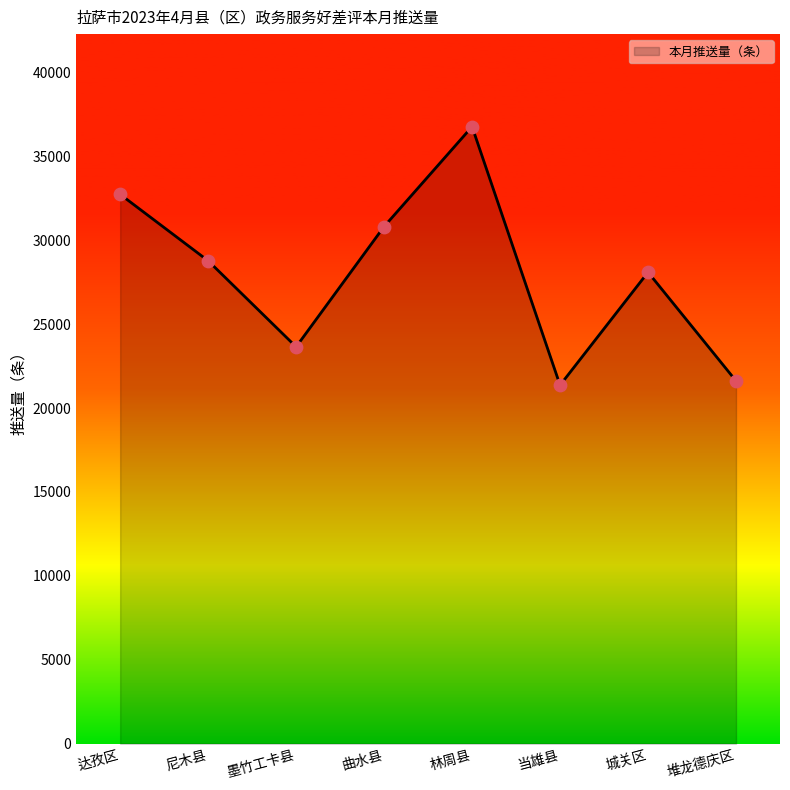

What is the change in value from 尼木县 to 曲水县?

+2041